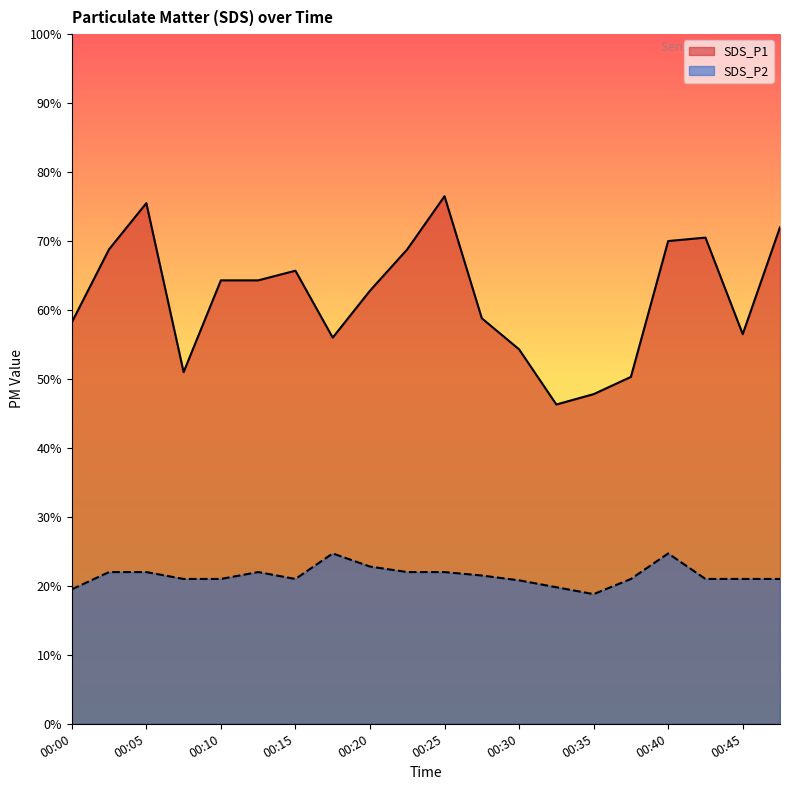

Reading right to left, extract all data points from this chart.

SDS_P1: 7.2	5.7	7.0	7.0	5.0	4.8	4.6	5.4	5.9	7.7	6.9	6.3	5.6	6.6	6.4	6.4	5.1	7.5	6.9	5.8
SDS_P2: 2.1	2.1	2.1	2.5	2.1	1.9	2.0	2.1	2.1	2.2	2.2	2.3	2.5	2.1	2.2	2.1	2.1	2.2	2.2	1.9